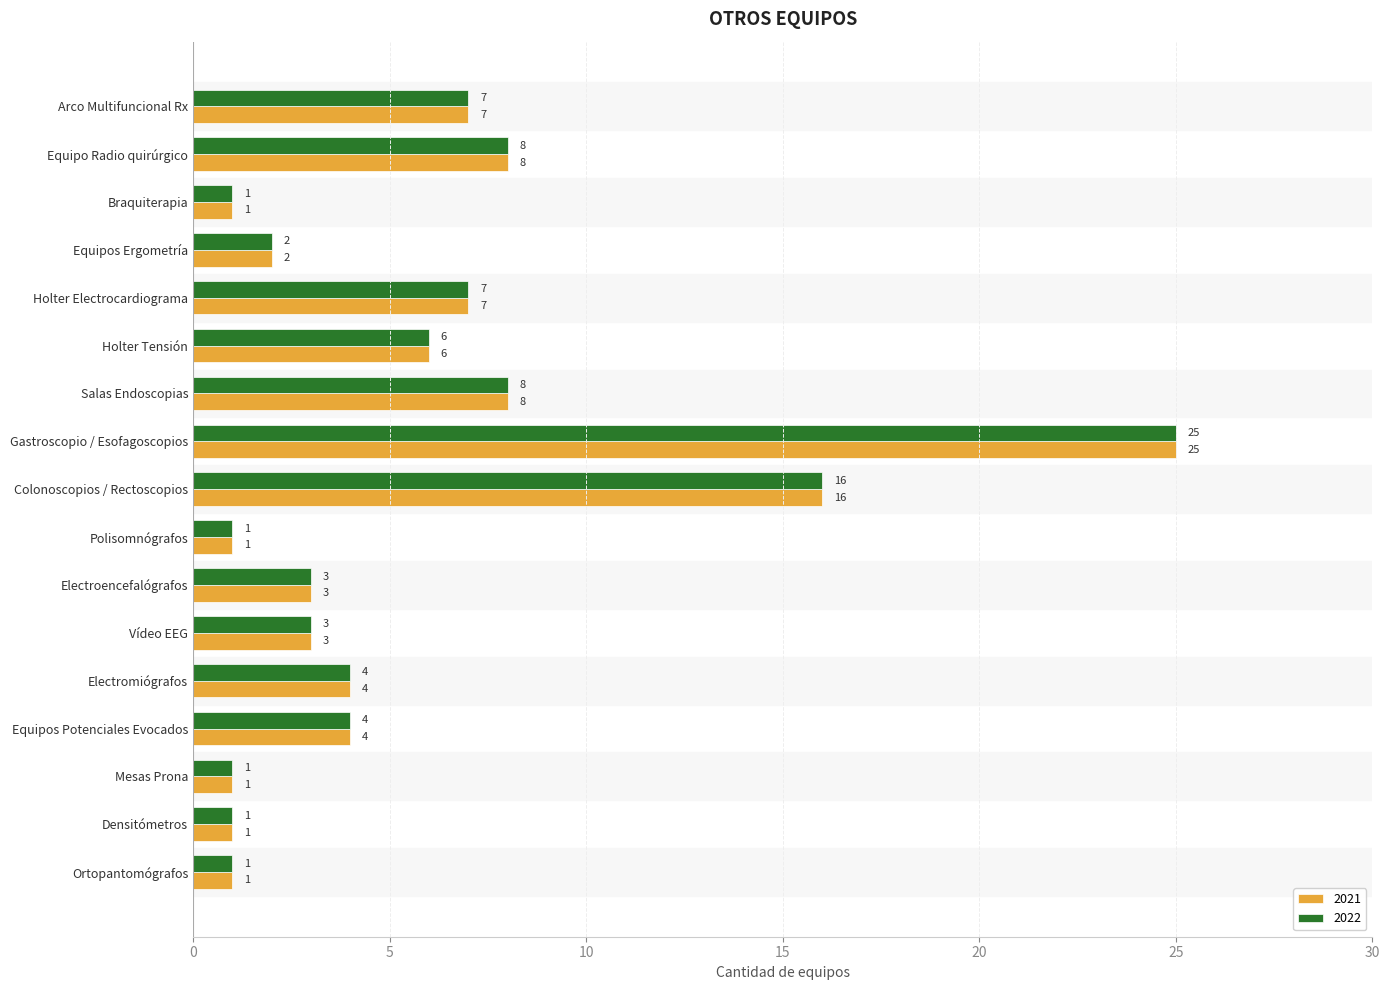

What is the total value across all series at Gastroscopio / Esofagoscopios?

50